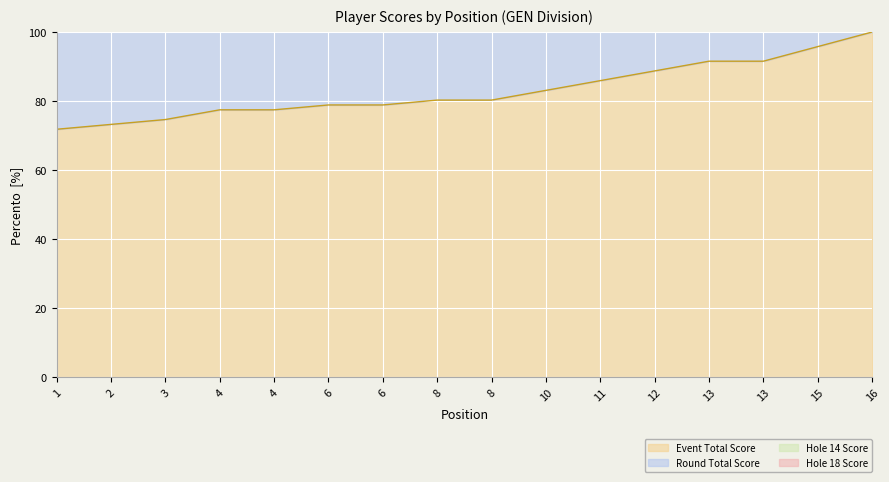

At which label does event_total_score reach its minimum?

1